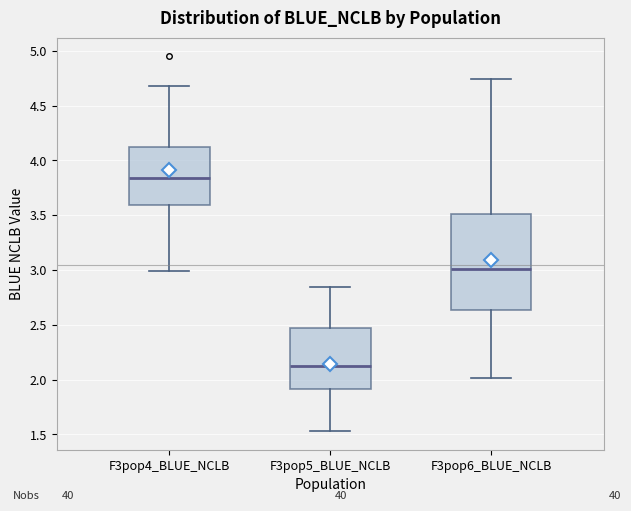

Comparing the boxes themselves (not the whiskers), which one is the tallest?

F3pop6_BLUE_NCLB